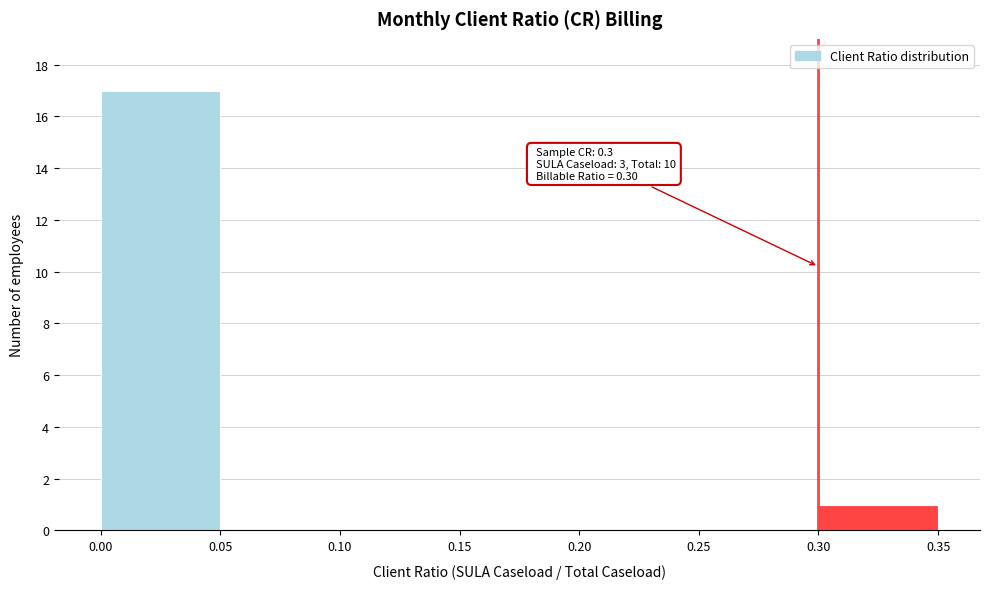

Which range on the x-axis has the tallest bar?

0.00 to 0.05